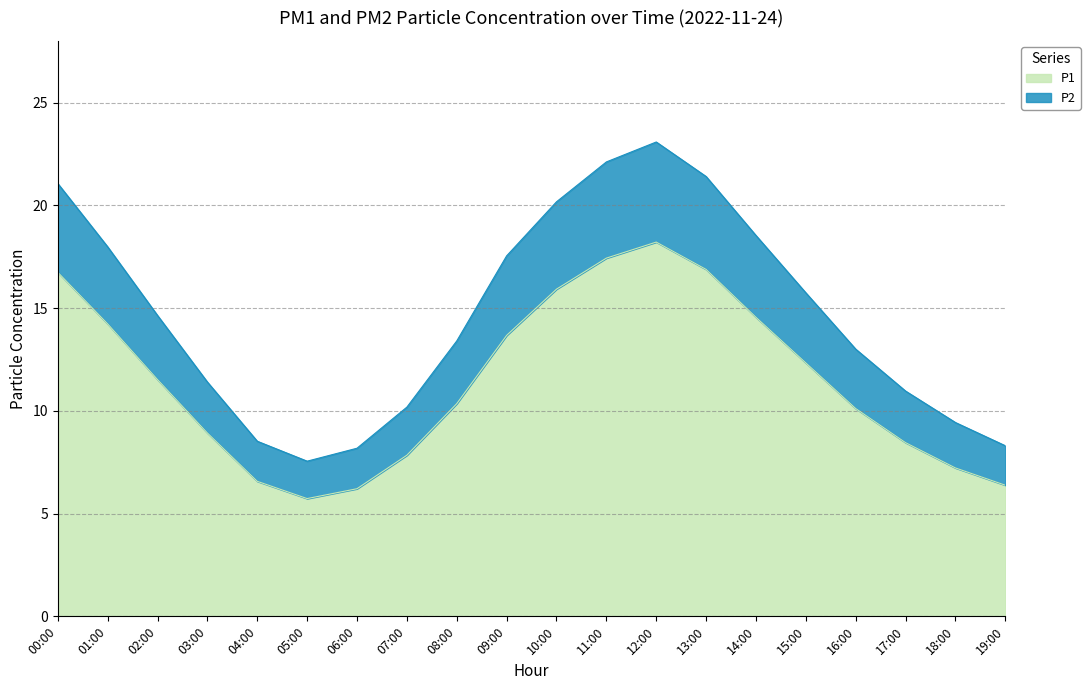

What is the total value across all series at 18:00?

9.4